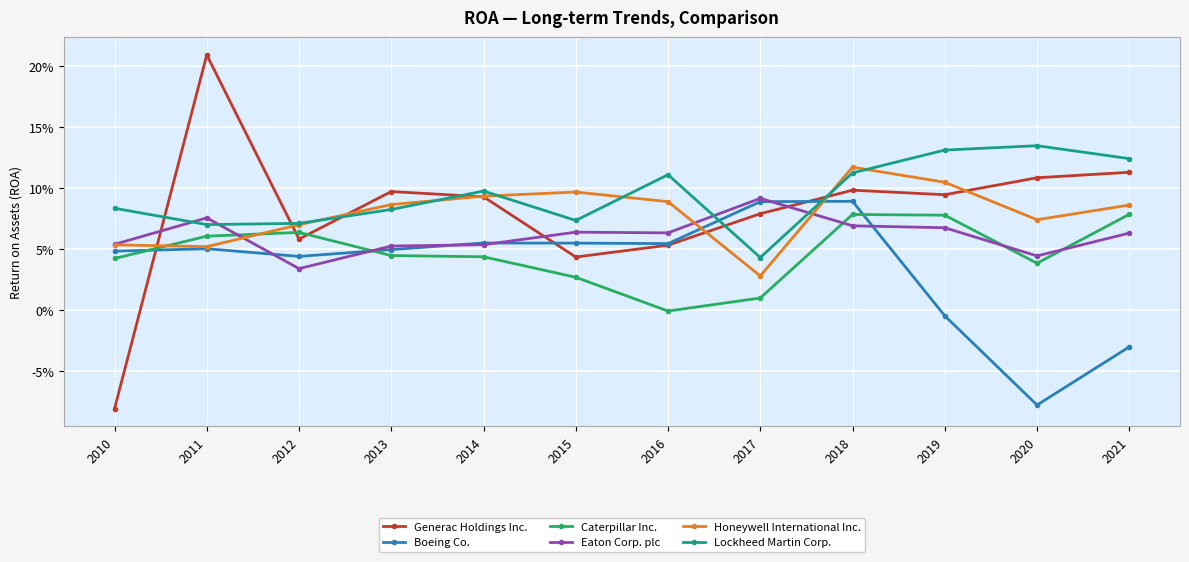

Does the chart have visible grid lines?

Yes